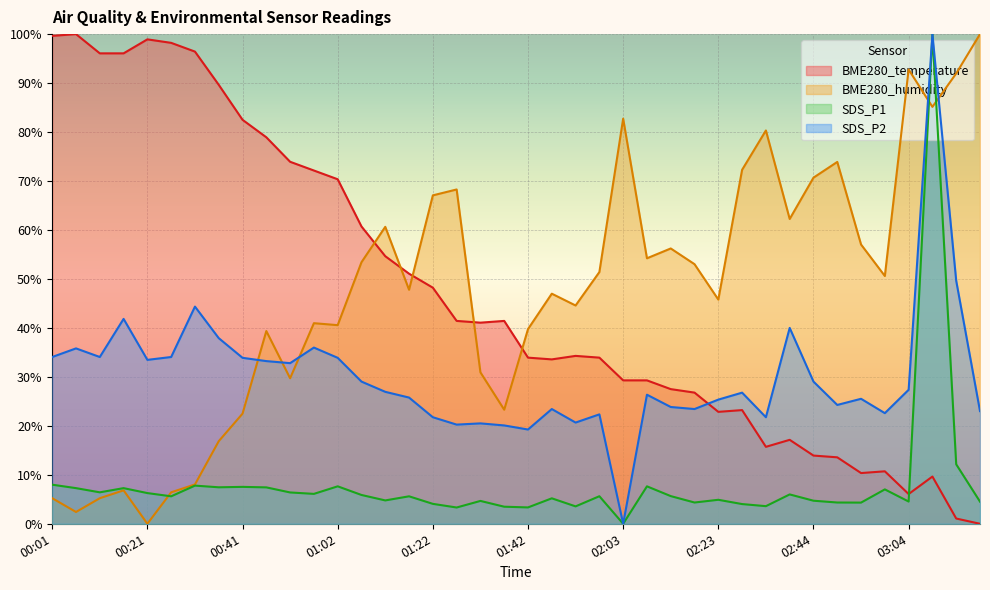

Reading left to right, list all the values displayed in this chart.

BME280_temperature: 00:01=99.6	00:06=100.0	00:11=96.1	00:16=96.1	00:21=98.9	00:26=98.2	00:31=96.4	00:36=89.6	00:41=82.5	00:46=78.9	00:51=73.9	00:57=72.1	01:02=70.4	01:07=60.7	01:12=54.6	01:17=51.1	01:22=48.2	01:27=41.4	01:32=41.1	01:37=41.4	01:42=33.9	01:47=33.6	01:52=34.3	01:58=33.9	02:03=29.3	02:08=29.3	02:13=27.5	02:18=26.8	02:23=22.9	02:28=23.2	02:34=15.7	02:39=17.1	02:44=13.9	02:49=13.6	02:54=10.4	02:59=10.7	03:04=6.1	03:09=9.6	03:14=1.1	03:19=0.0
BME280_humidity: 00:01=5.2	00:06=2.4	00:11=5.2	00:16=6.8	00:21=0.0	00:26=6.4	00:31=8.0	00:36=16.9	00:41=22.5	00:46=39.4	00:51=29.7	00:57=41.0	01:02=40.6	01:07=53.4	01:12=60.6	01:17=47.8	01:22=67.1	01:27=68.3	01:32=30.9	01:37=23.3	01:42=39.8	01:47=47.0	01:52=44.6	01:58=51.4	02:03=82.7	02:08=54.2	02:13=56.2	02:18=53.0	02:23=45.8	02:28=72.3	02:34=80.3	02:39=62.2	02:44=70.7	02:49=73.9	02:54=57.0	02:59=50.6	03:04=92.8	03:09=85.1	03:14=92.0	03:19=100.0
SDS_P1: 00:01=8.0	00:06=7.3	00:11=6.4	00:16=7.3	00:21=6.3	00:26=5.6	00:31=7.8	00:36=7.4	00:41=7.5	00:46=7.4	00:51=6.4	00:57=6.1	01:02=7.6	01:07=5.9	01:12=4.8	01:17=5.6	01:22=4.1	01:27=3.3	01:32=4.7	01:37=3.5	01:42=3.3	01:47=5.2	01:52=3.6	01:58=5.6	02:03=0.0	02:08=7.6	02:13=5.7	02:18=4.3	02:23=4.9	02:28=4.0	02:34=3.6	02:39=6.0	02:44=4.7	02:49=4.3	02:54=4.3	02:59=7.0	03:04=4.5	03:09=100.0	03:14=12.1	03:19=4.5
SDS_P2: 00:01=34.1	00:06=35.8	00:11=34.1	00:16=41.8	00:21=33.5	00:26=34.1	00:31=44.4	00:36=37.9	00:41=33.9	00:46=33.2	00:51=32.8	00:57=36.0	01:02=33.9	01:07=29.0	01:12=26.9	01:17=25.8	01:22=21.8	01:27=20.3	01:32=20.5	01:37=20.1	01:42=19.2	01:47=23.4	01:52=20.7	01:58=22.3	02:03=0.0	02:08=26.4	02:13=23.8	02:18=23.4	02:23=25.4	02:28=26.8	02:34=21.8	02:39=40.0	02:44=29.0	02:49=24.3	02:54=25.5	02:59=22.6	03:04=27.4	03:09=100.0	03:14=49.6	03:19=23.0